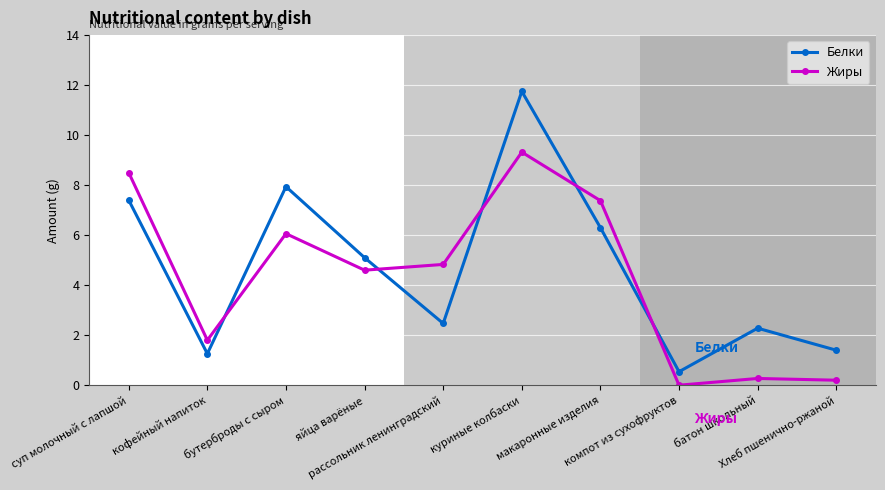

How many times do Жиры and Белки cross each other?

5